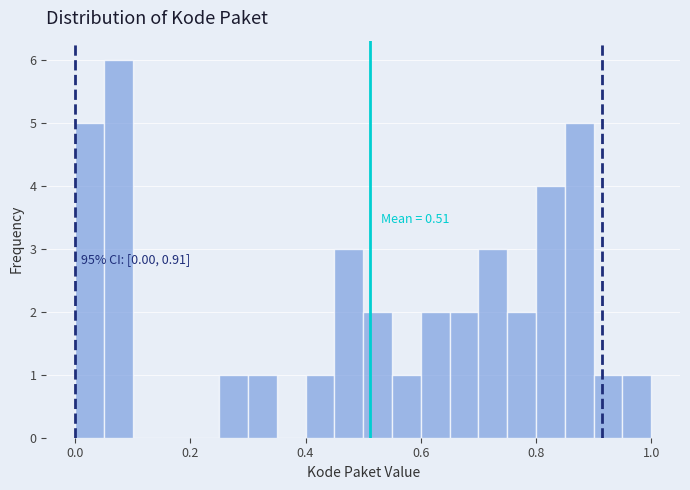

Around what value on the x-axis is the tallest bar? Give the approximate position of its centre, as read against the axis.

0.08